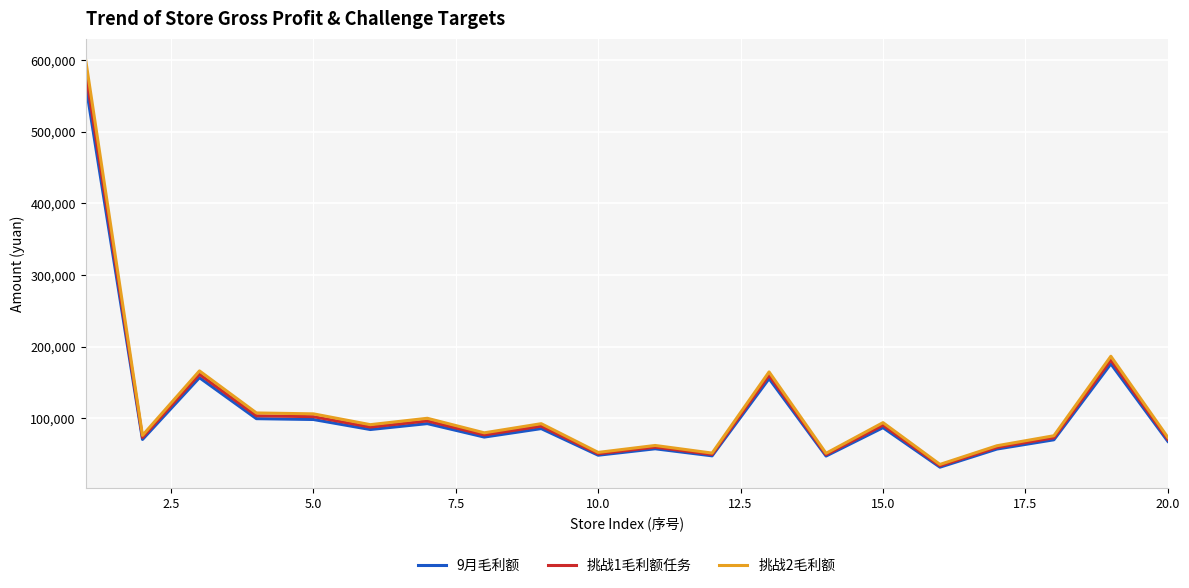

What is the maximum value shown in the chart?

601535.2